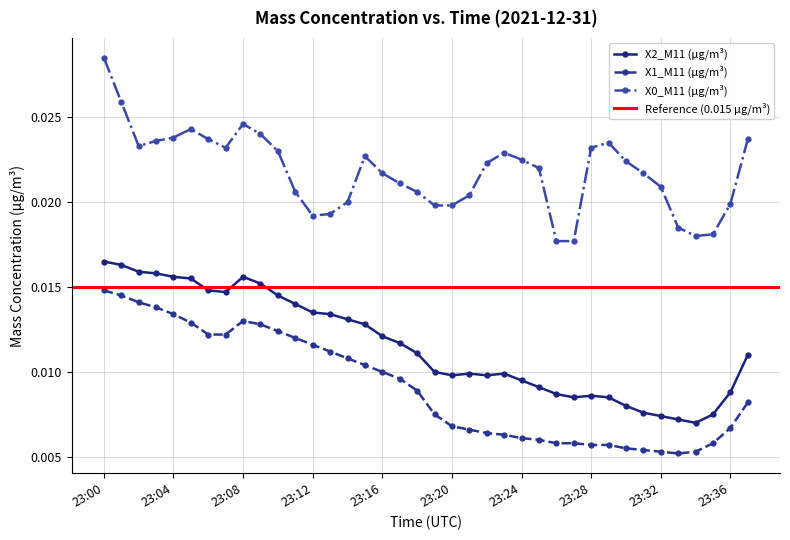

True or false: X0_M11 (μg/m³) and X2_M11 (μg/m³) cross at least once.

False